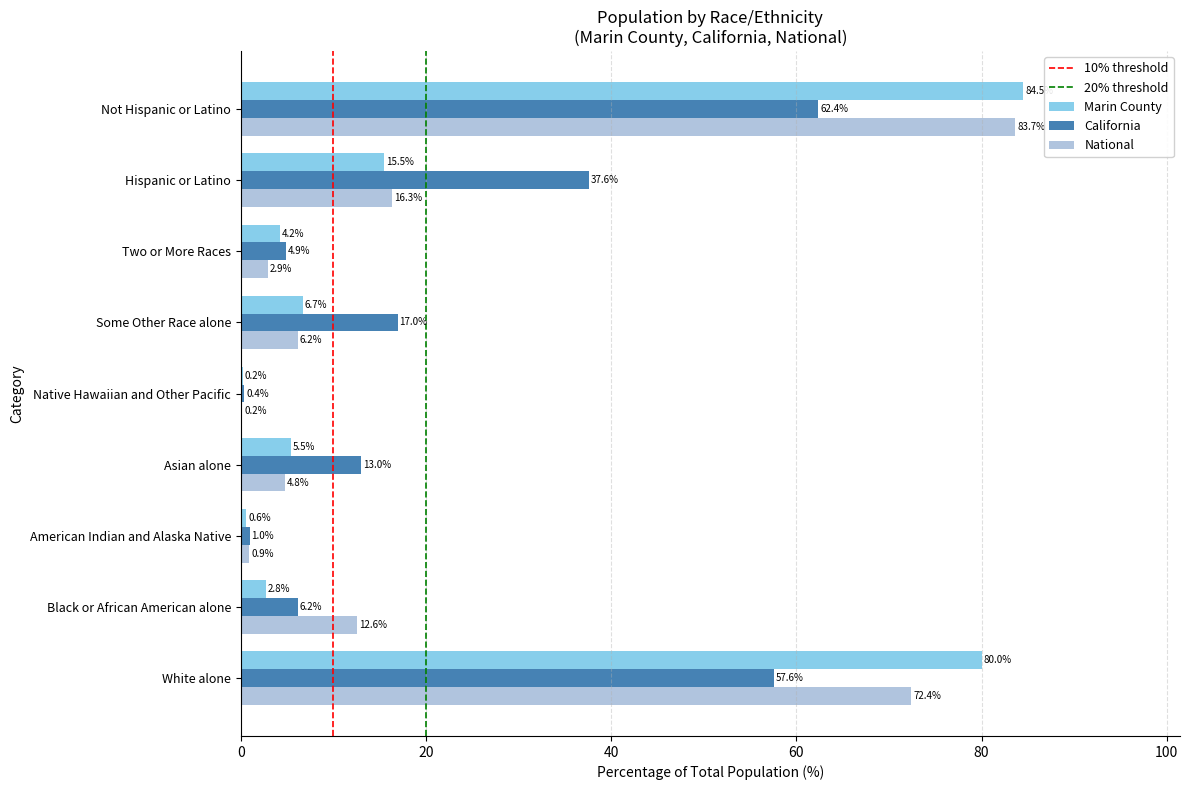

The California series shows 57.6 at White alone. True or false?

True